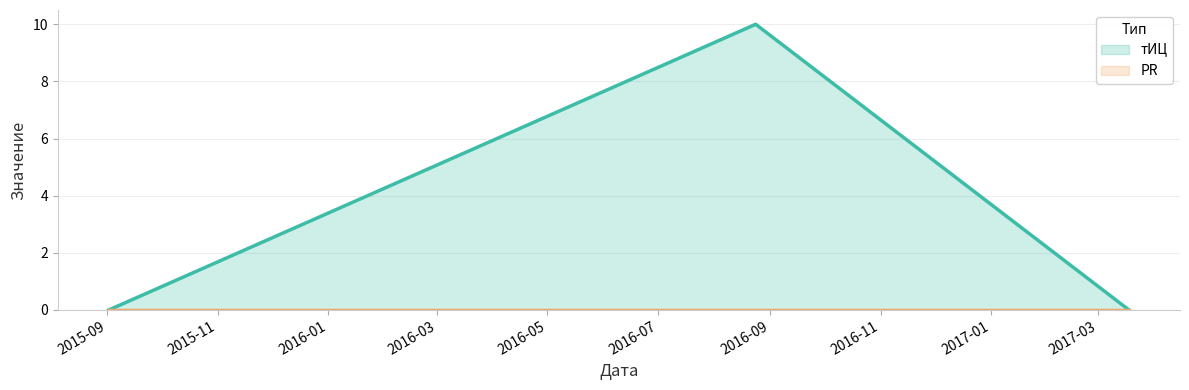

What is the change in value from 2015-09-02 to 2016-08-24?

+10